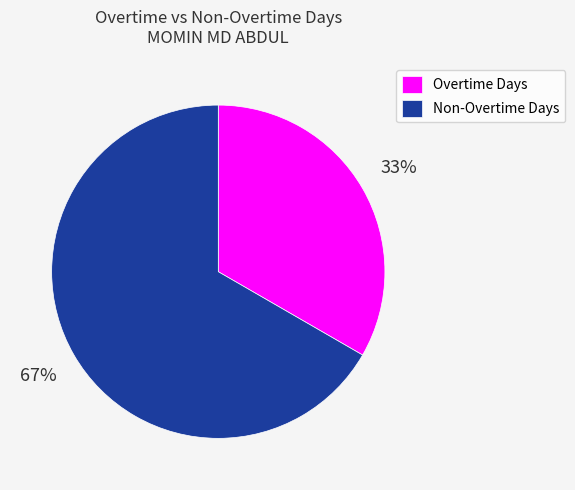

What percentage is the Non-Overtime Days slice, to the nearest percent?

67%